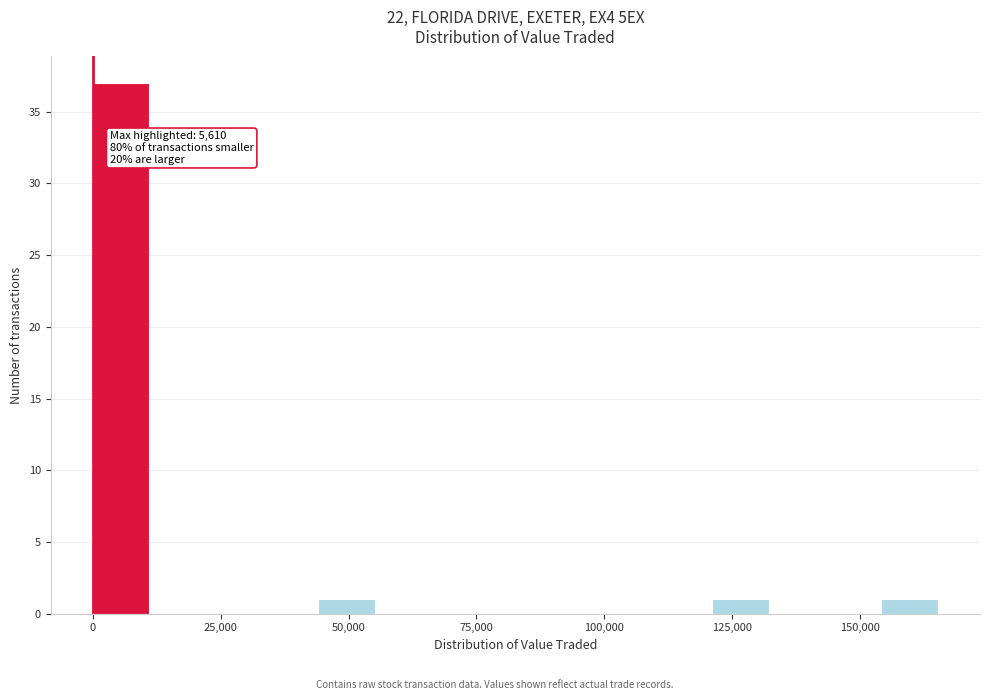

Read against the x-axis, roughly where is the centre of the tallest bar?

5000